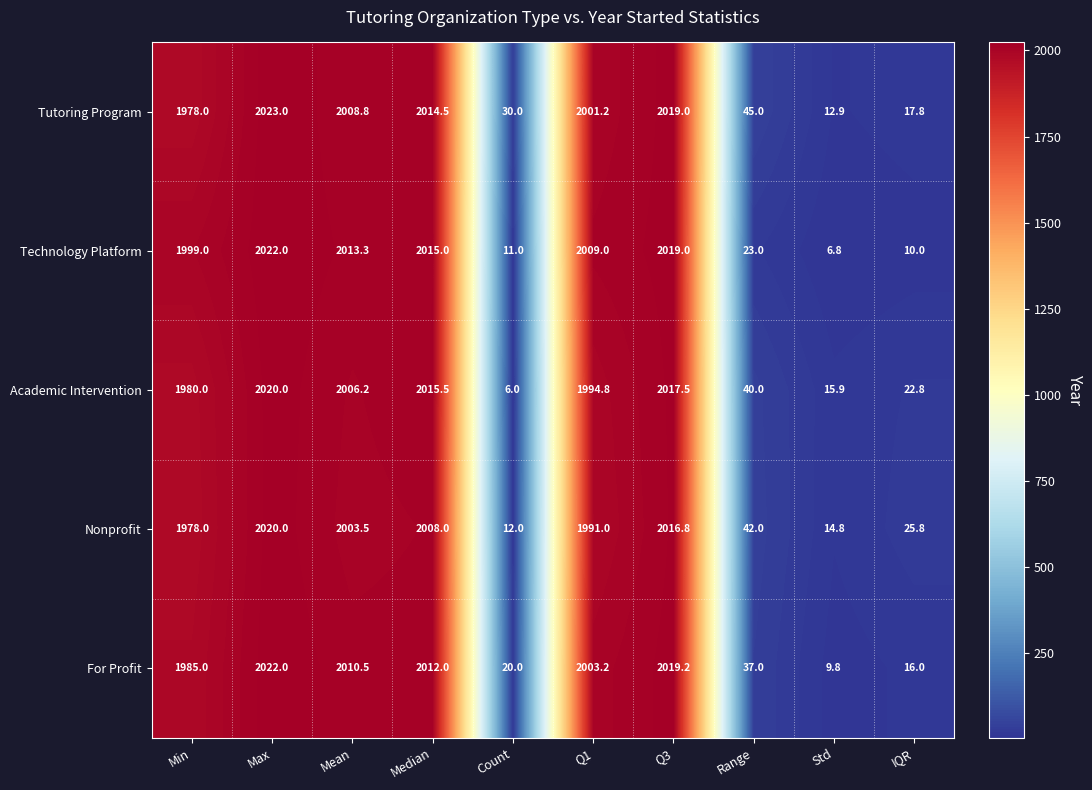

At which label does Nonprofit reach its peak?

Max